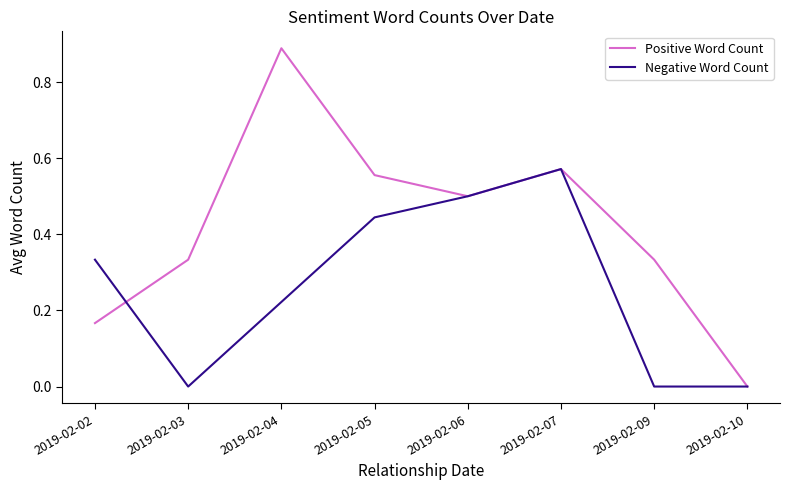

At which label does Negative Word Count reach its peak?

2019-02-07